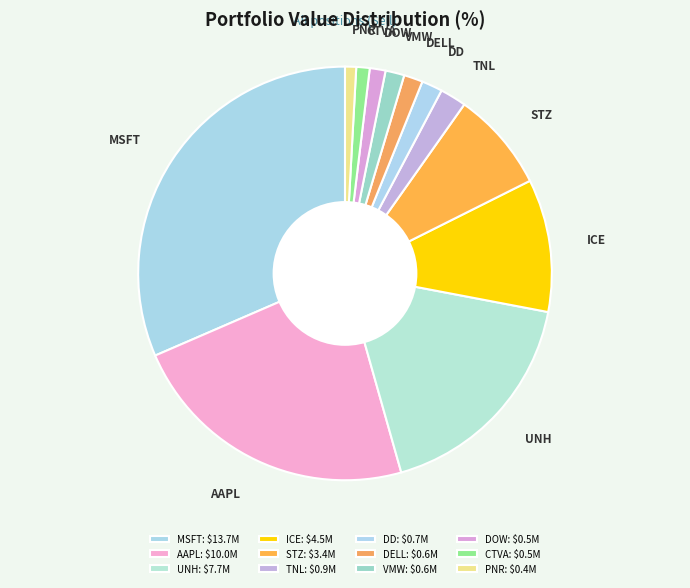

How many slices are in this pie chart?

12